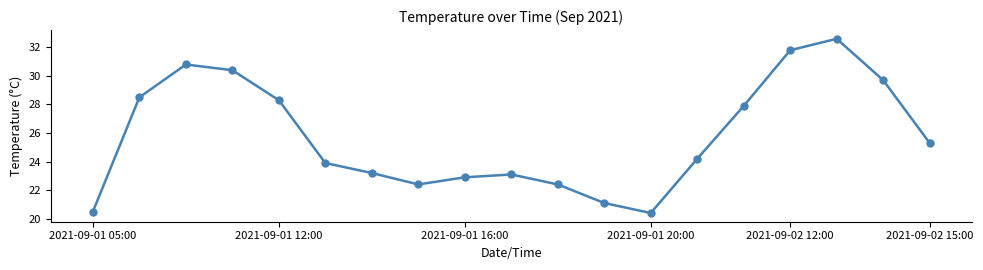

How many data points does each series have?

19